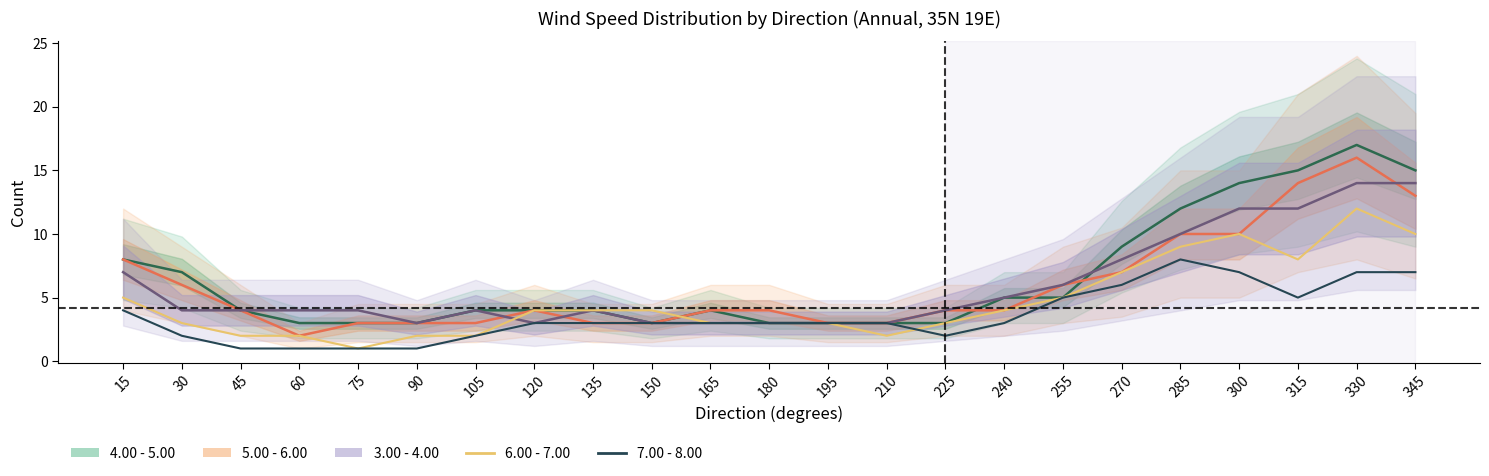

After their last crossing, which series has the higher values: 6.00 - 7.00 or 7.00 - 8.00?

6.00 - 7.00